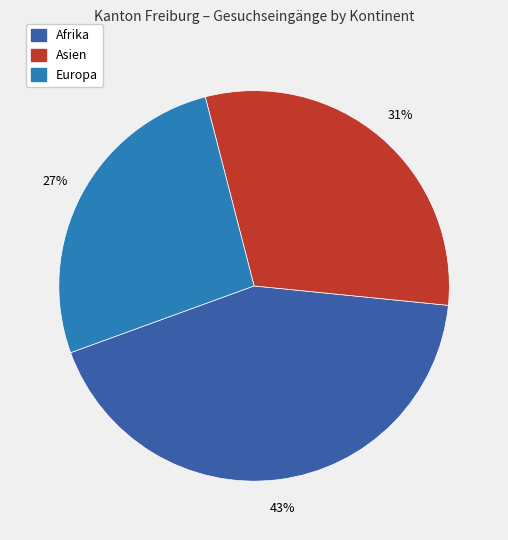

How many slices are in this pie chart?

3